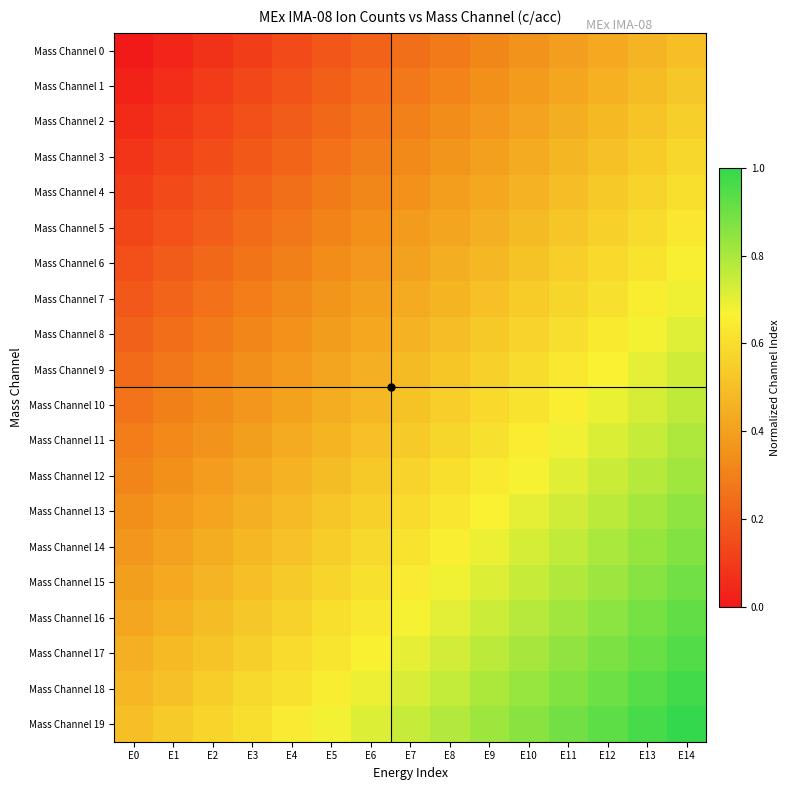

Which category has the highest value across all series?

E14